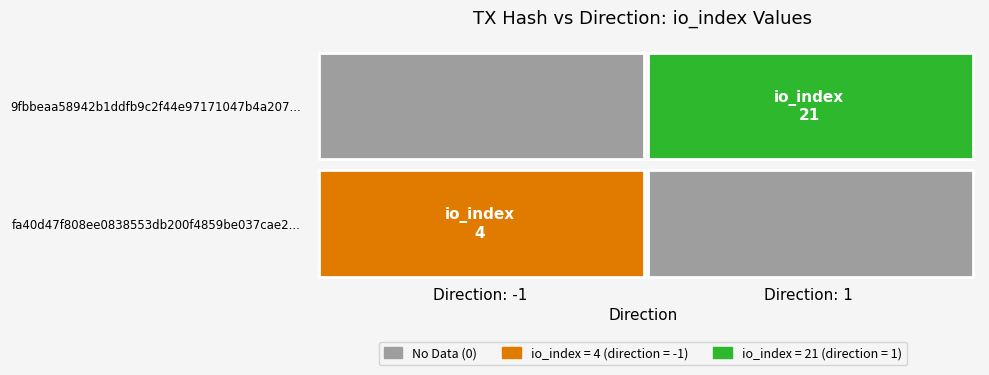

What is the difference between the fa40d47f808ee0838553db200f4859be037cae2 values at direction and io_index?

5